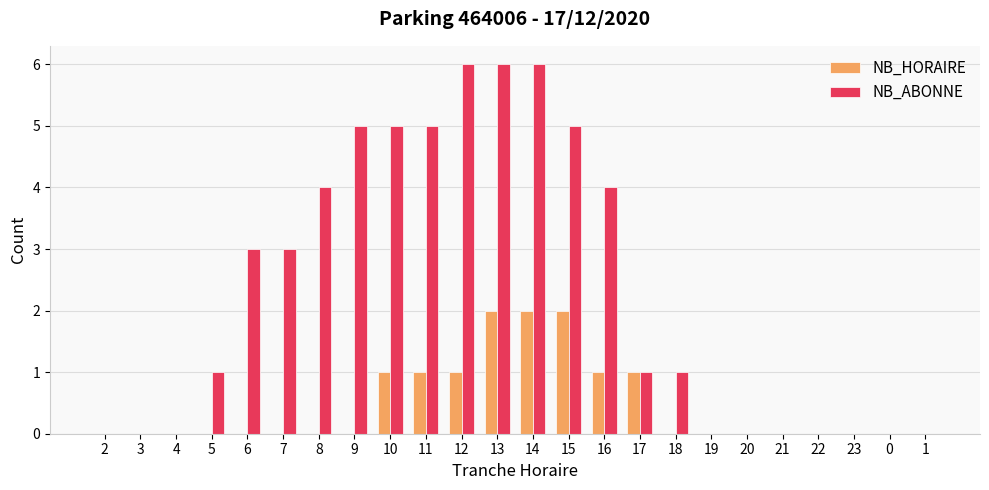

What is the greatest value displayed?

6